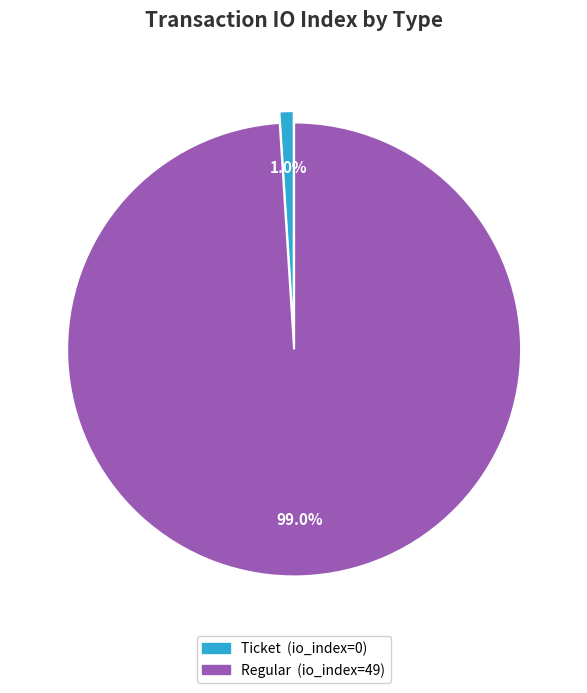

Does any single category account for the majority?

Yes